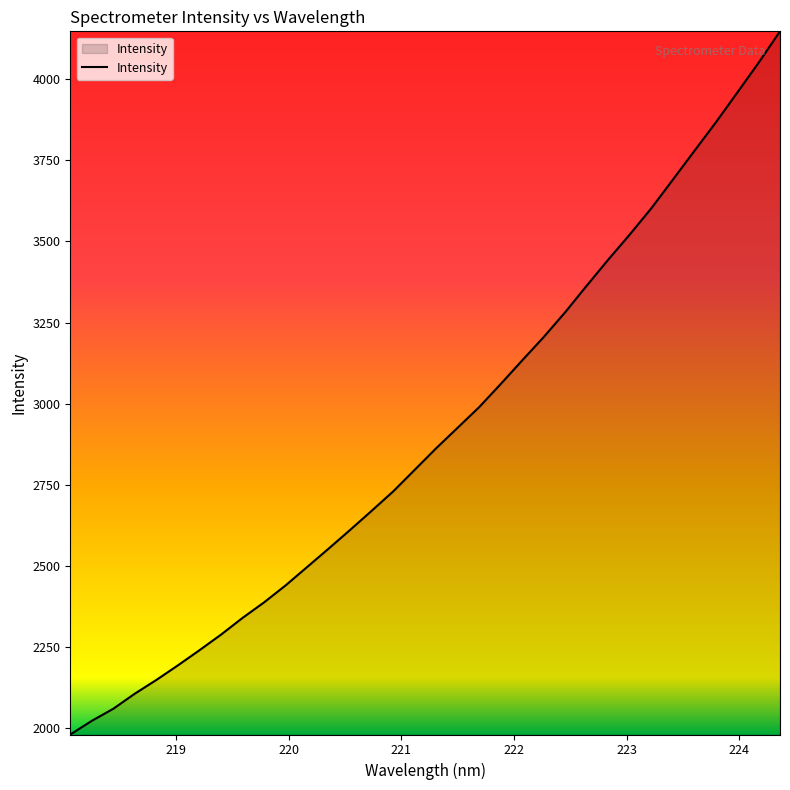

What is the greatest value displayed?

4147.5